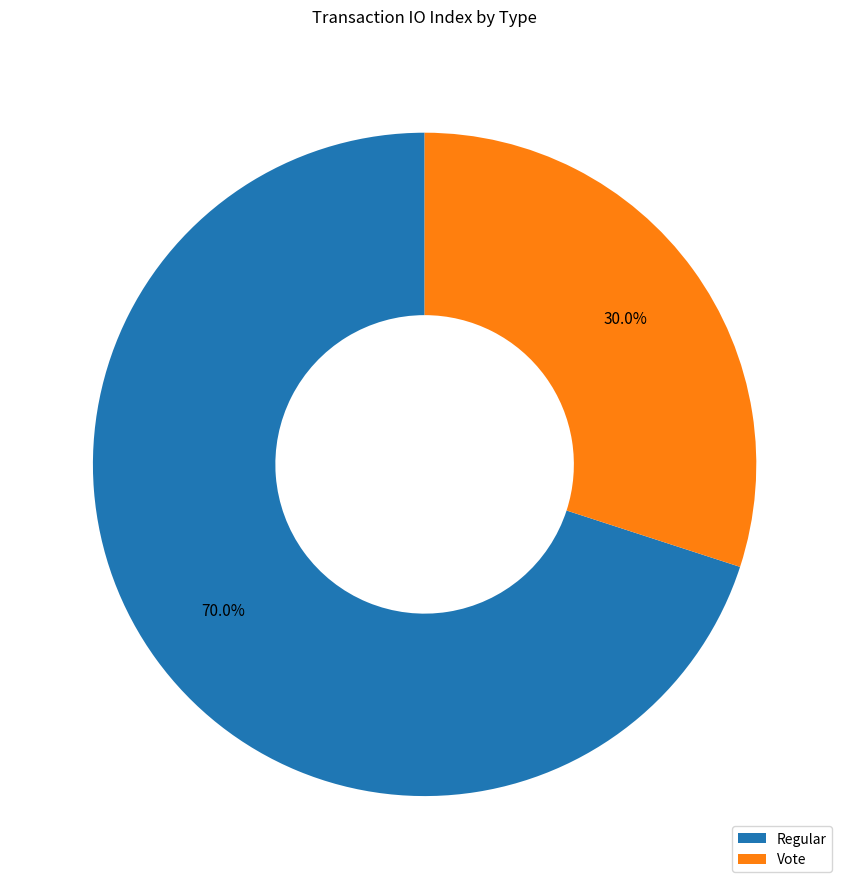

Which slice is the largest?

Regular